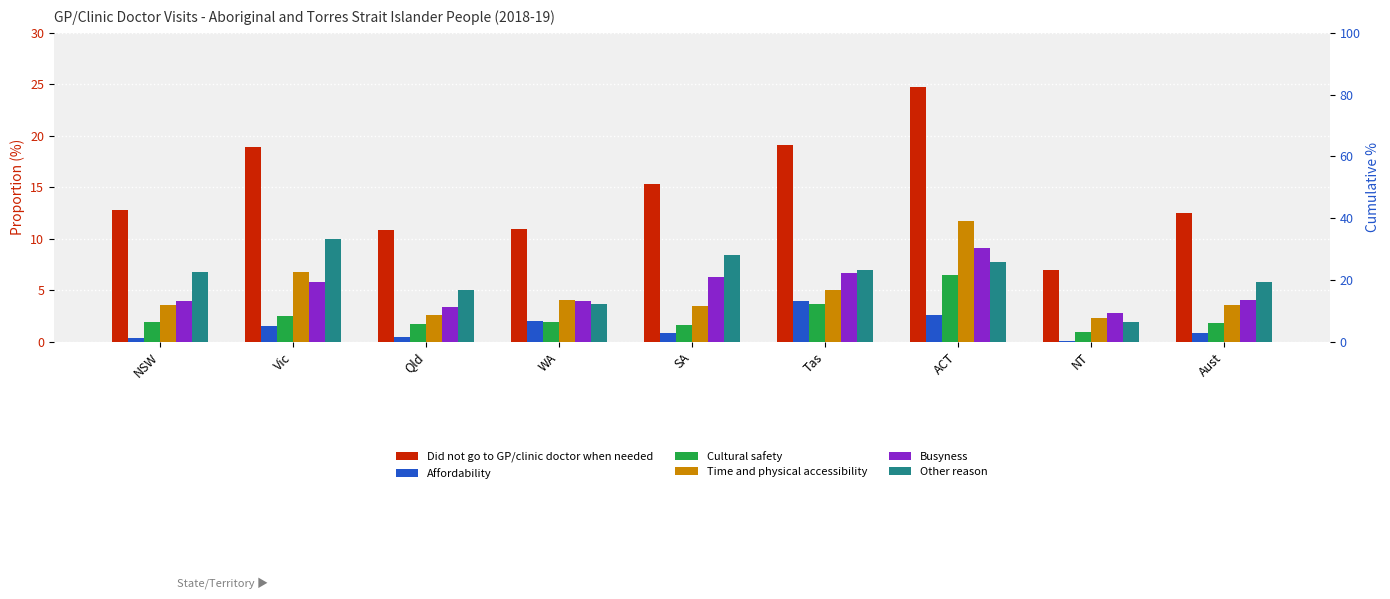

At which label does Other reason first exceed 6?

NSW